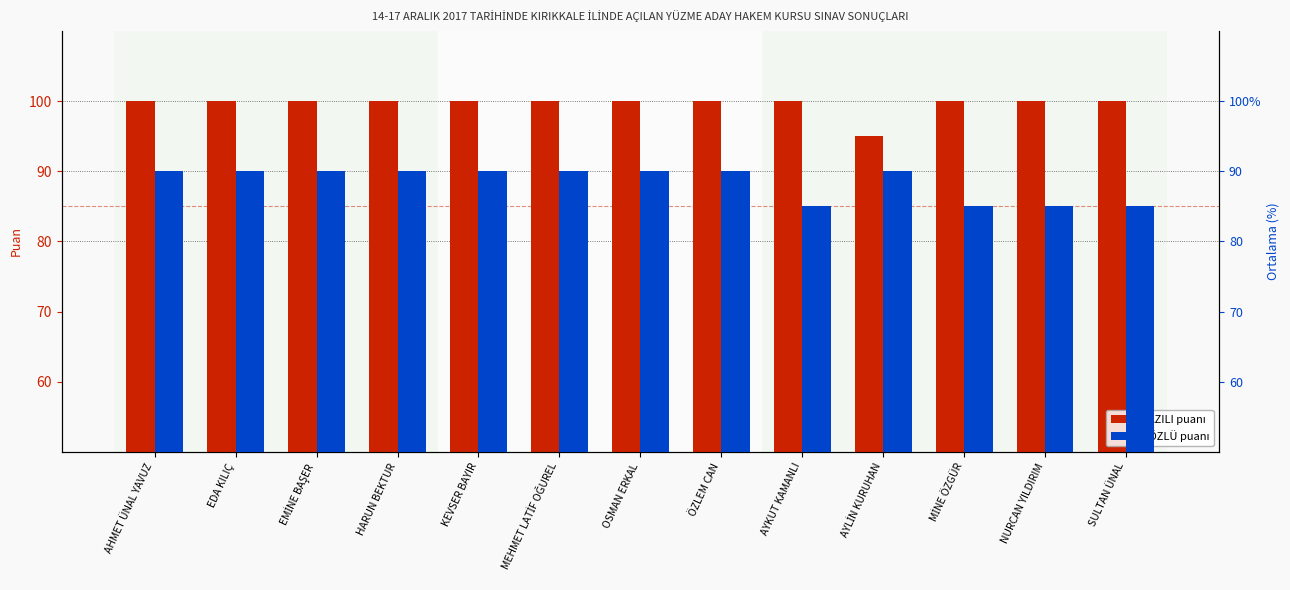

Reading right to left, what are all the values shown in this chart?

YAZILI: 100	100	100	95	100	100	100	100	100	100	100	100	100
SÖZLÜ: 85	85	85	90	85	90	90	90	90	90	90	90	90